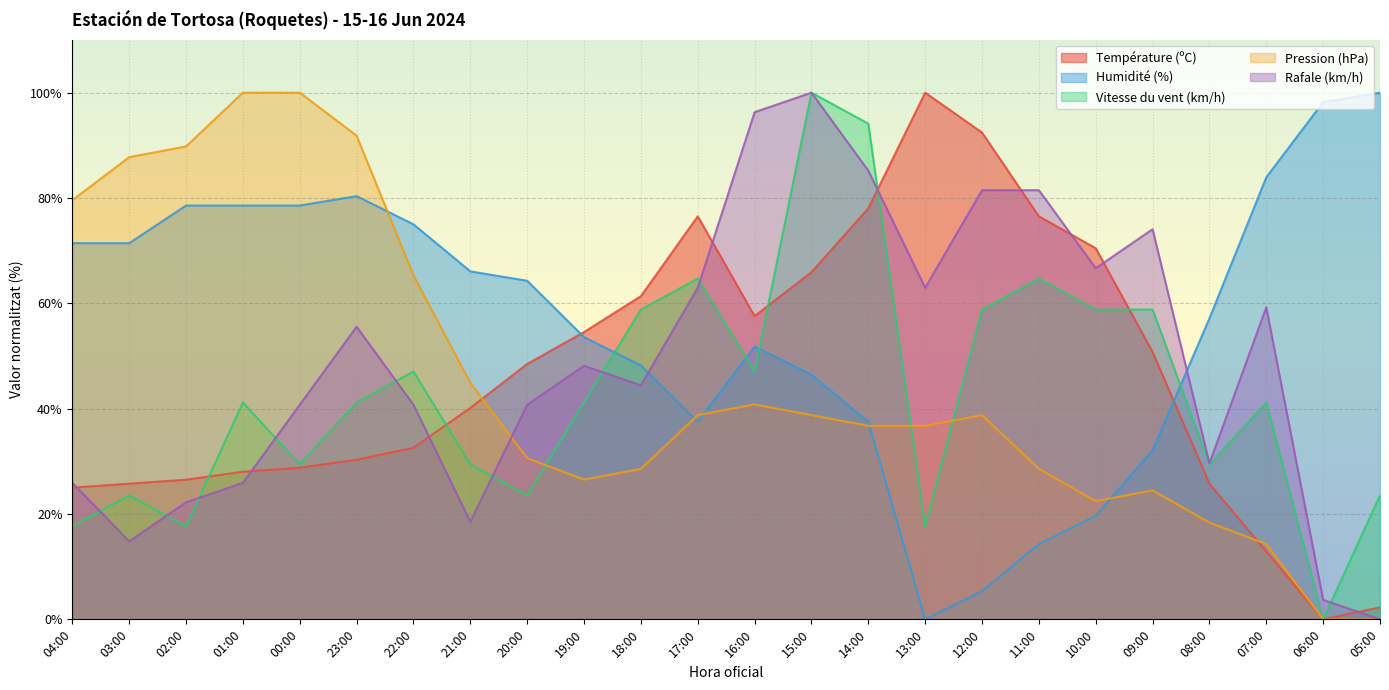

True or false: Vitesse du vent (km/h) and Rafale (km/h) intersect in this chart.

True